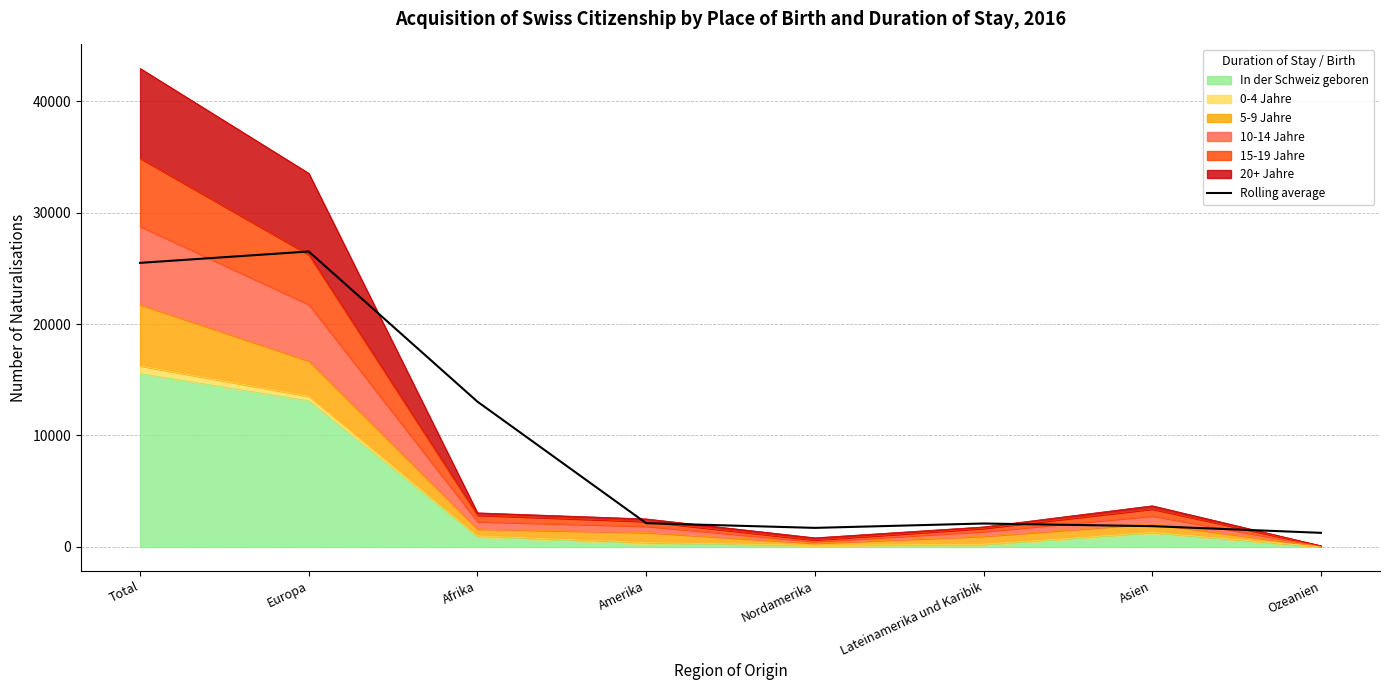

Which has a higher value, Nordamerika or Amerika?

Amerika